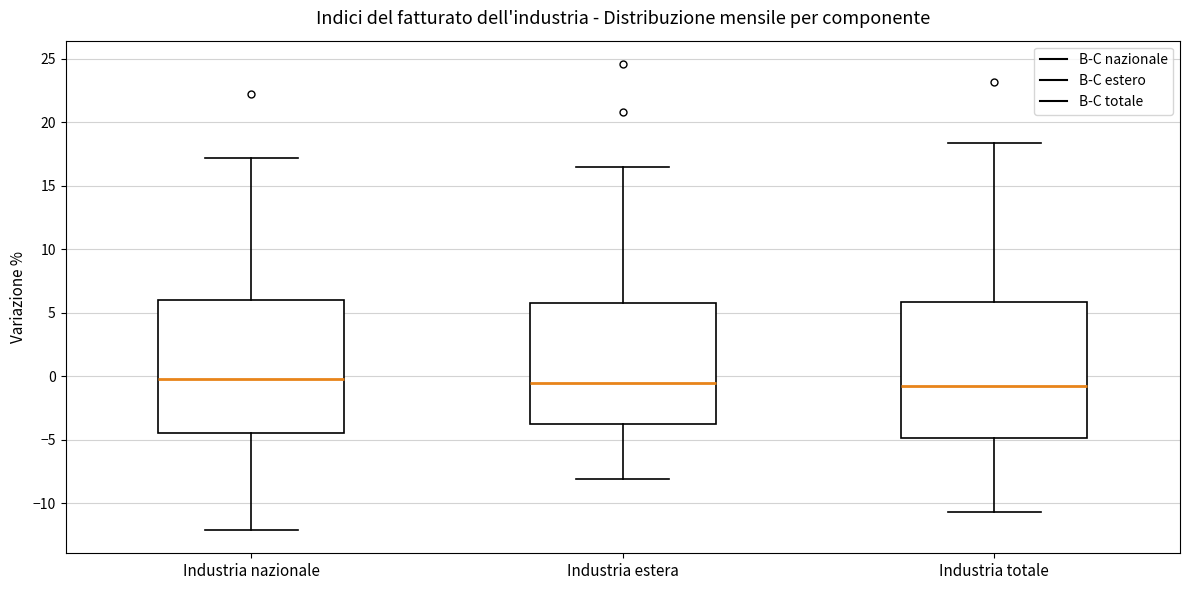

Reading left to right, read every box against the y-axis: the position of its median line, the range the box covers, and the ends of its whiskers. The values are not printed on the chart, so give them approximately, as read against the axis.

Industria nazionale: median 0.0, box -4.5 to 6.0, whiskers -12.0 to 17.0
Industria estera: median -0.5, box -3.5 to 6.0, whiskers -8.0 to 16.5
Industria totale: median -1.0, box -5.0 to 6.0, whiskers -10.5 to 18.5